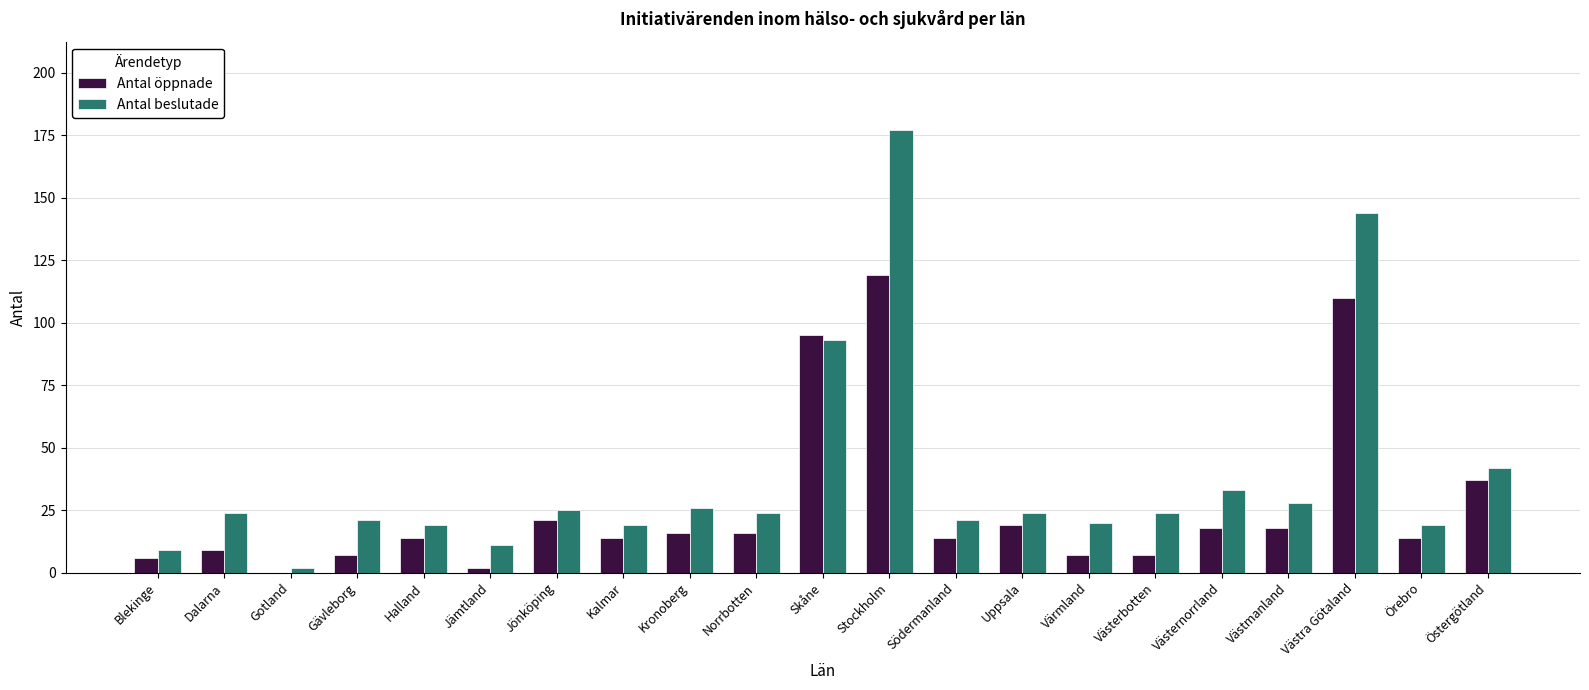

How many groups of bars are there?

21